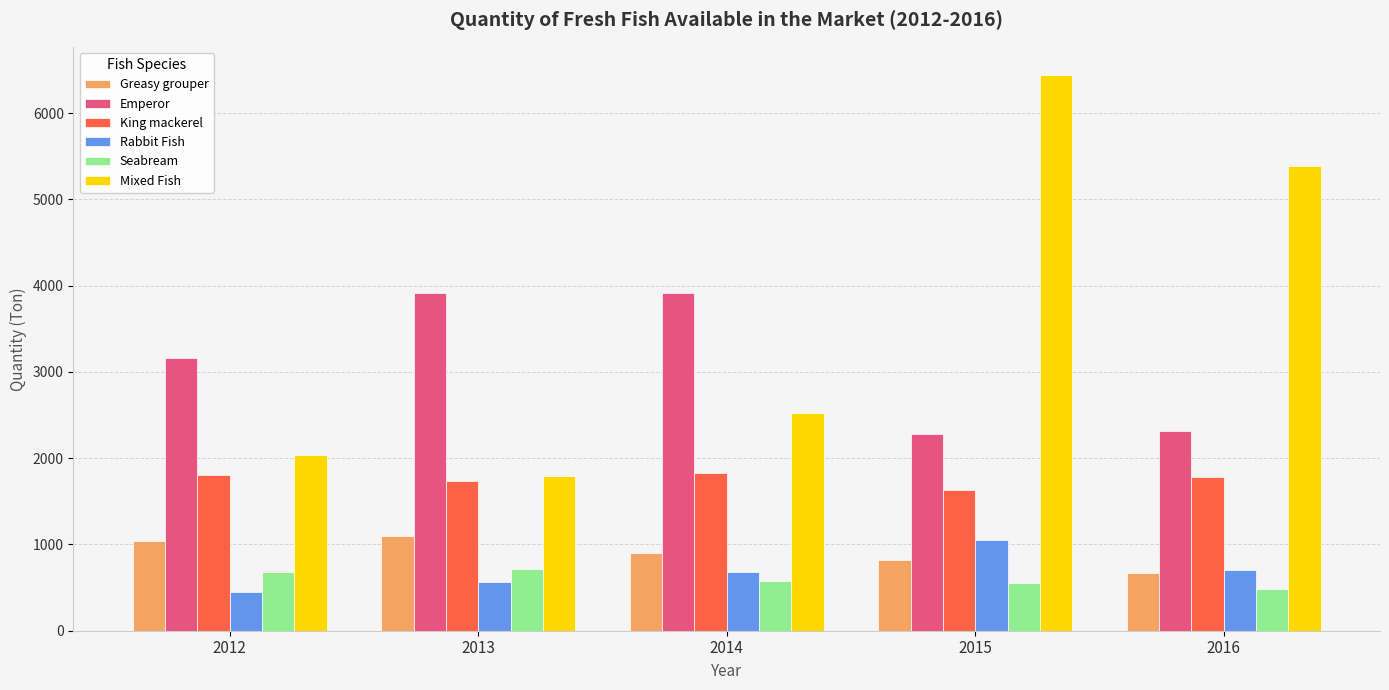

True or false: Mixed Fish has a value of 1684.9 at 2016.

False